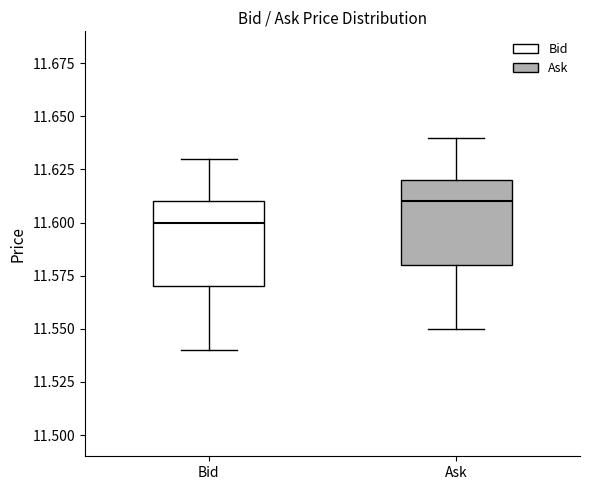

Reading left to right, read every box against the y-axis: the position of its median line, the range the box covers, and the ends of its whiskers. The values are not printed on the chart, so give them approximately, as read against the axis.

Bid: median 11.60, box 11.57 to 11.61, whiskers 11.54 to 11.63
Ask: median 11.61, box 11.58 to 11.62, whiskers 11.55 to 11.64